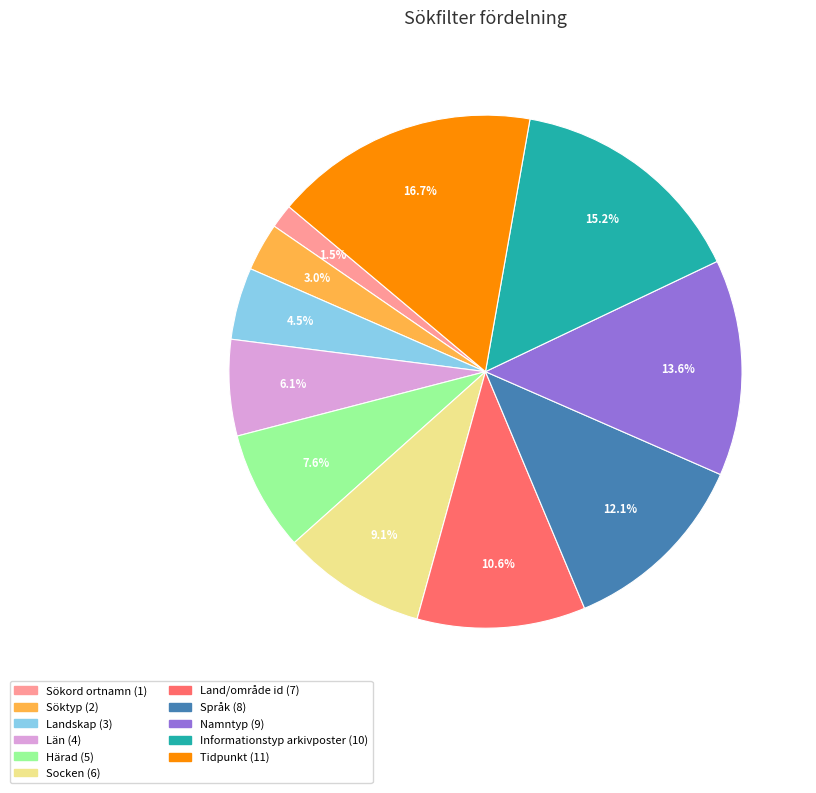

Which category has the smallest portion of the pie?

Sökord ortnamn